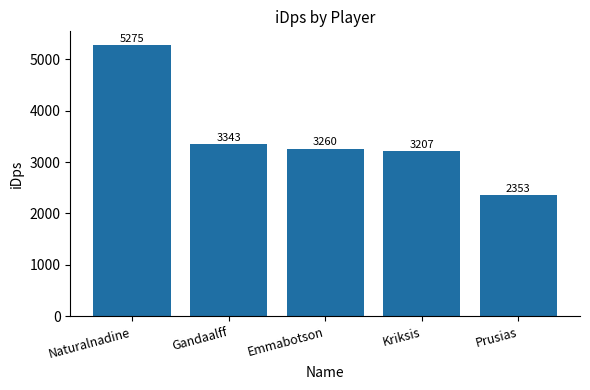

Which label corresponds to the smallest value in the chart?

Prusias